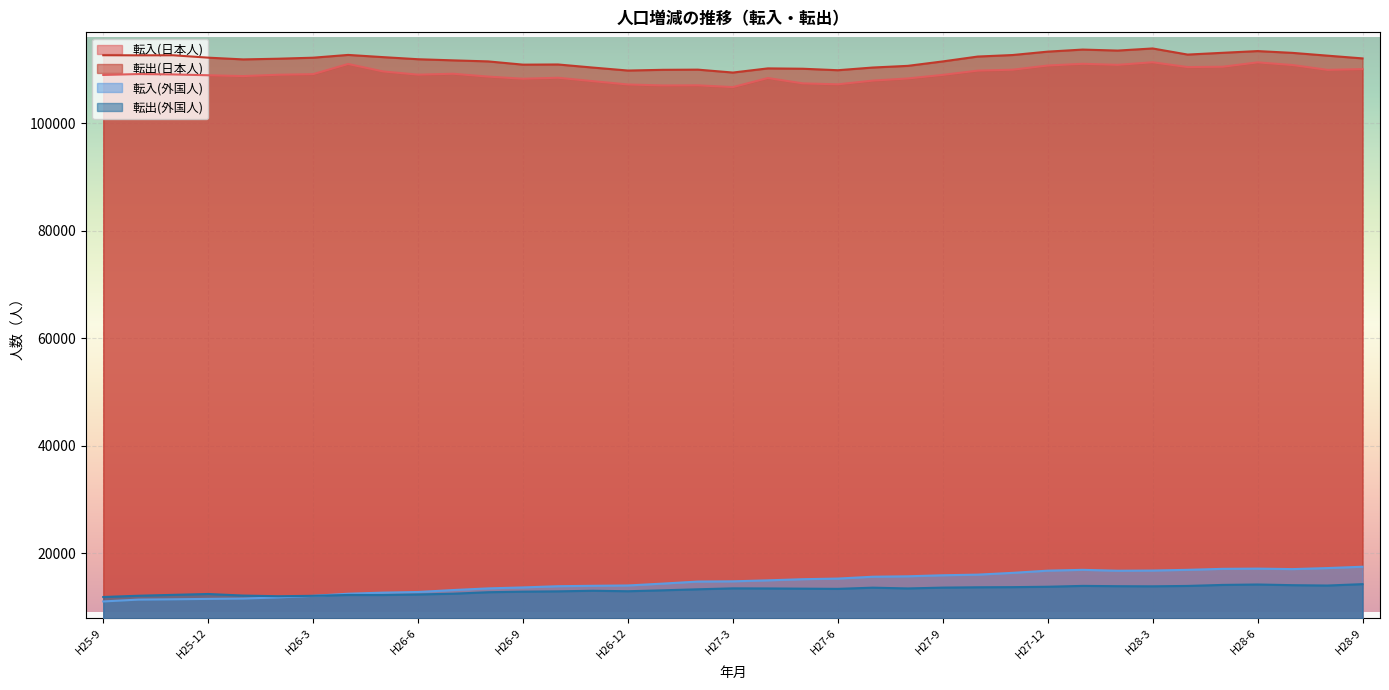

What is the average value of the 転入(外国人) series?

14596